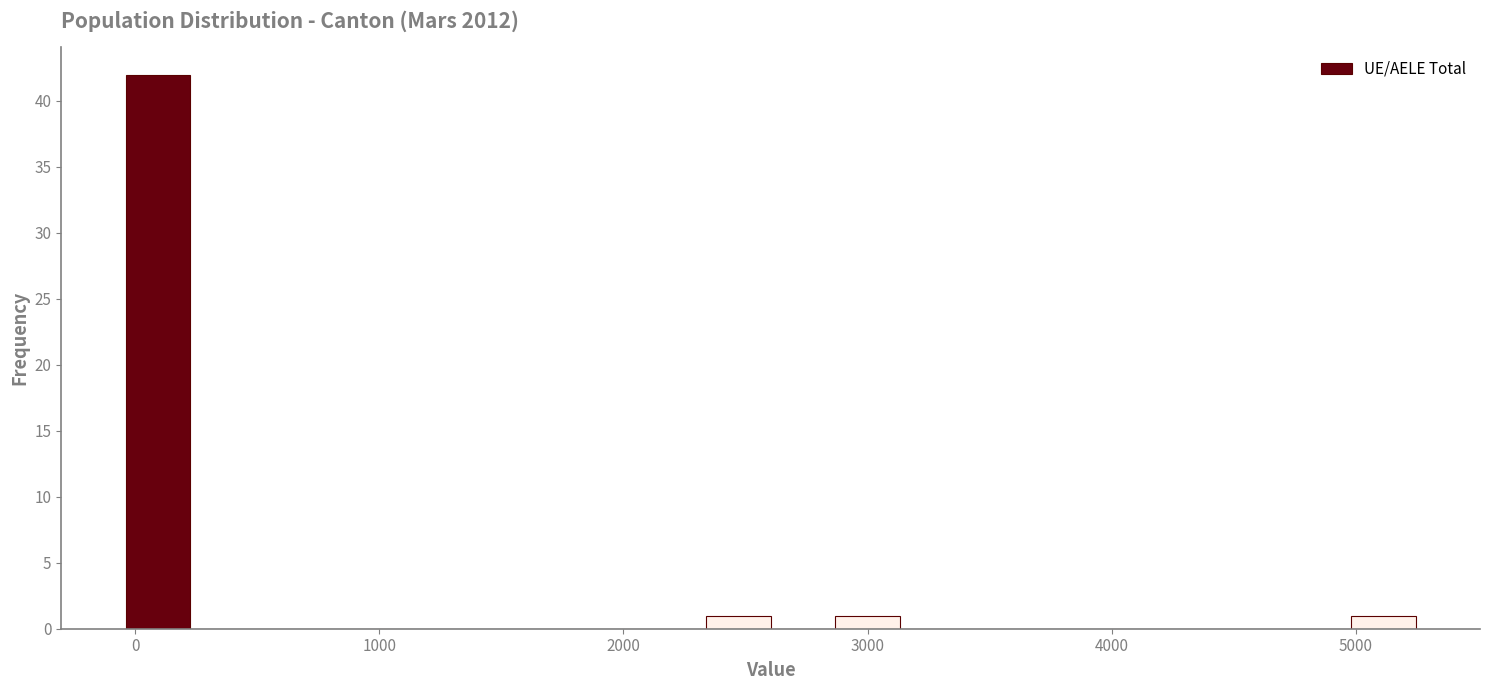

Around what value on the x-axis is the tallest bar? Give the approximate position of its centre, as read against the axis.

100